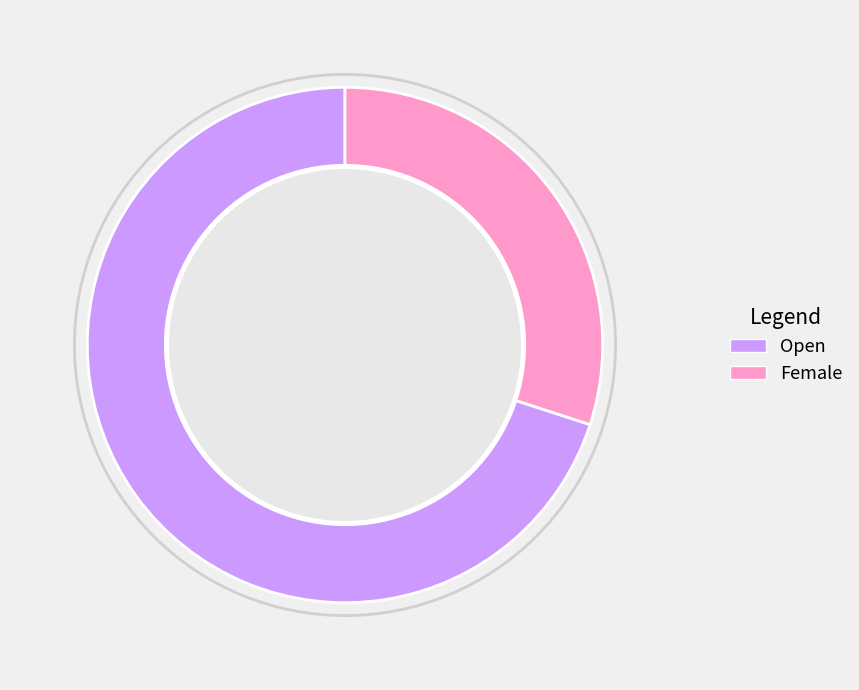

Which category has the smallest portion of the pie?

Female